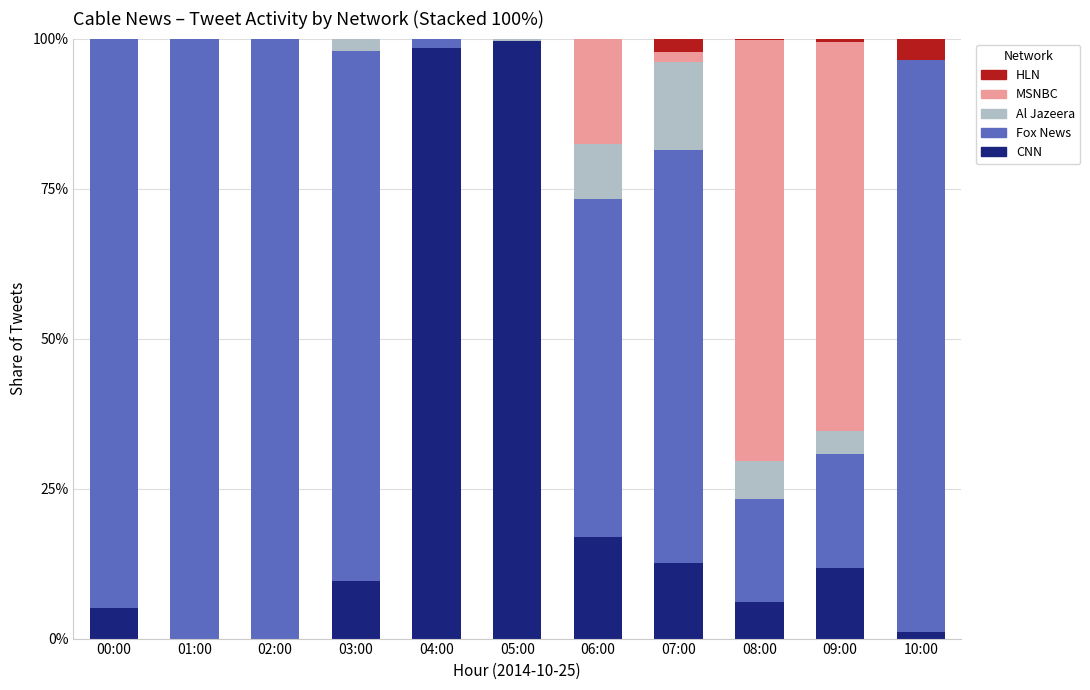

What is the maximum value for CNN?

99.6